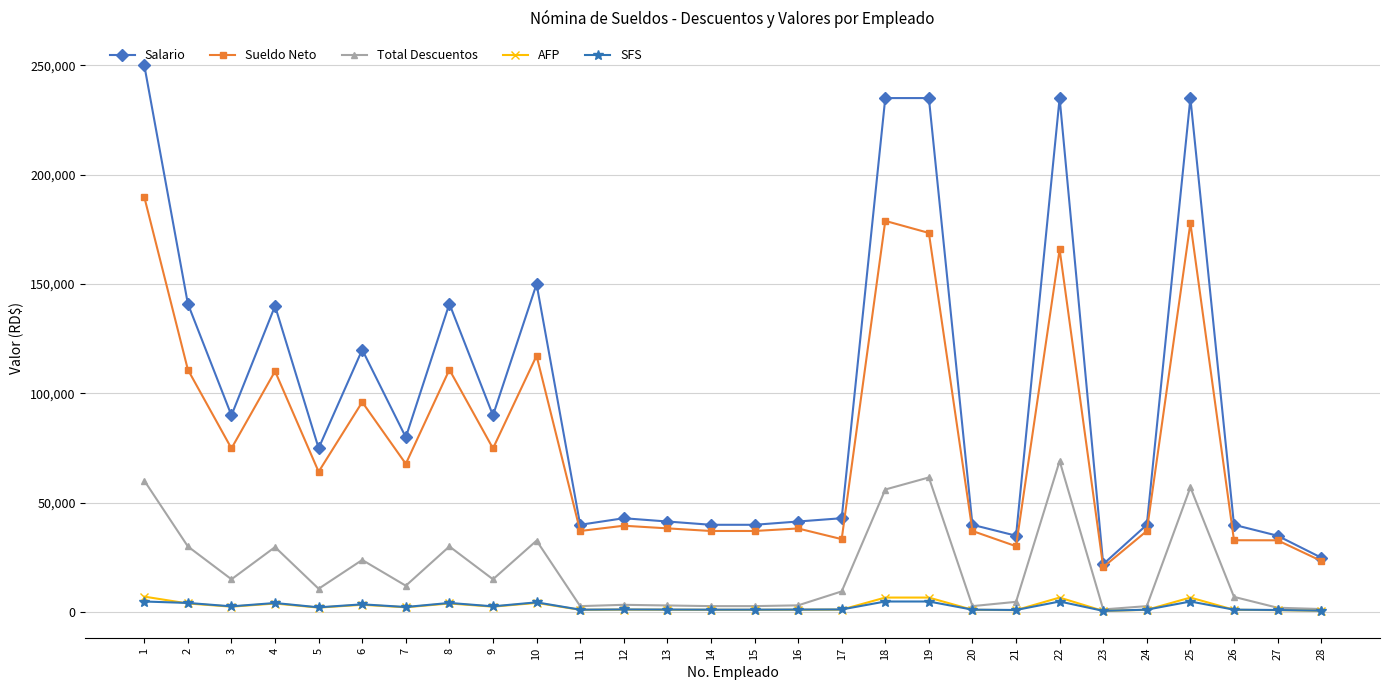

Which series has the largest range (max minus min)?

Salario